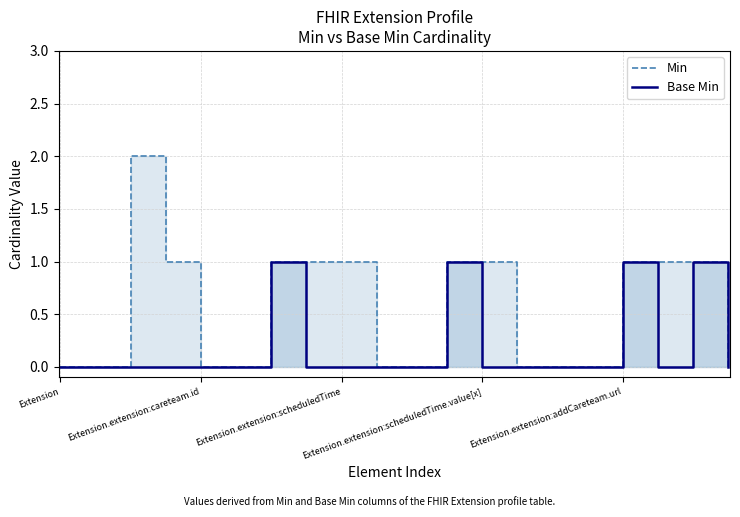

The Base Min series shows 1 at 10. True or false?

False